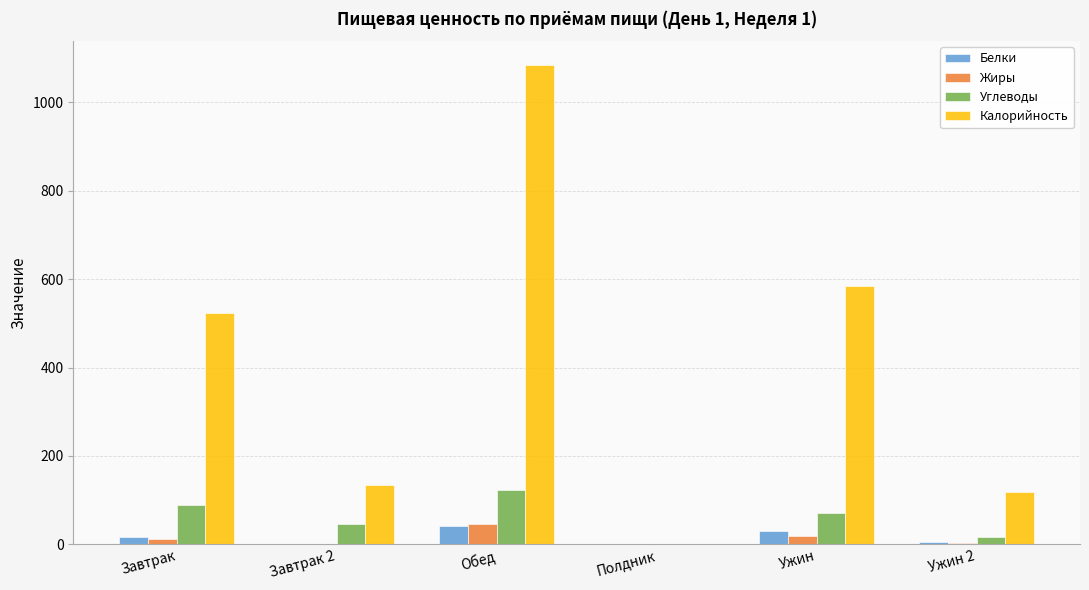

Is the value of Белки at Обед greater than the value of Калорийность at Обед?

No